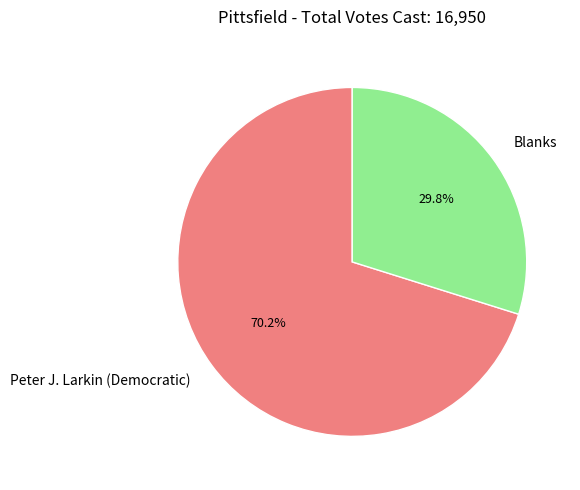

To the nearest percent, what is the combined percentage of Blanks and Peter J. Larkin (Democratic)?

100%